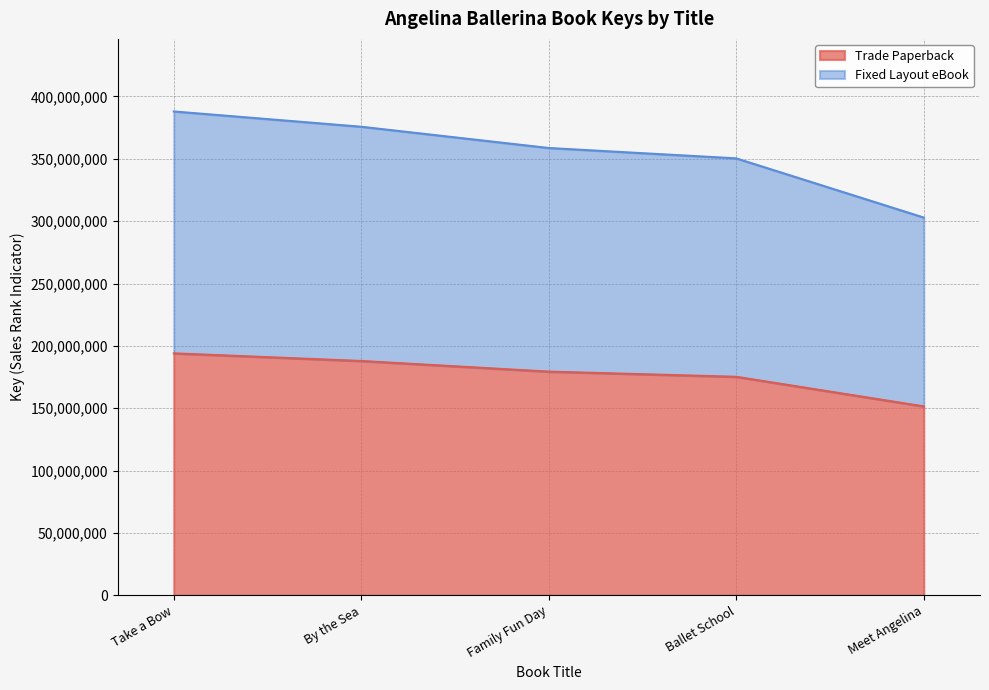

True or false: Trade Paperback and Fixed Layout eBook intersect in this chart.

False